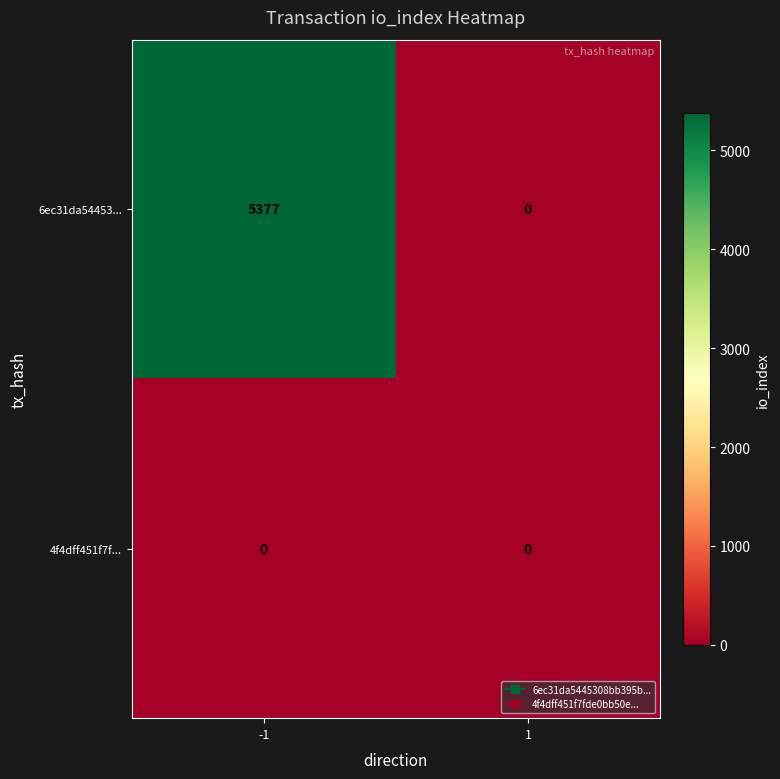

Count the number of data series in this chart.

2